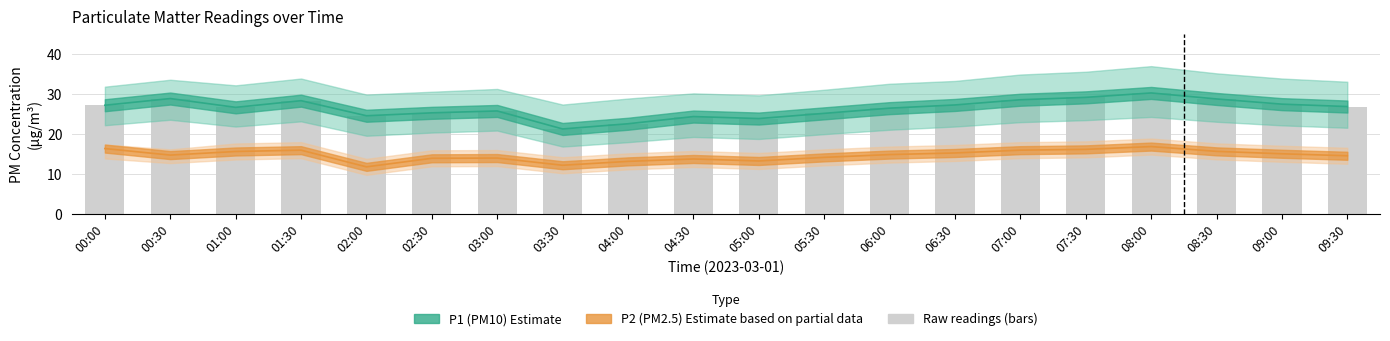

Is it true that Raw P1 equals 15.6 at 00:30?

False